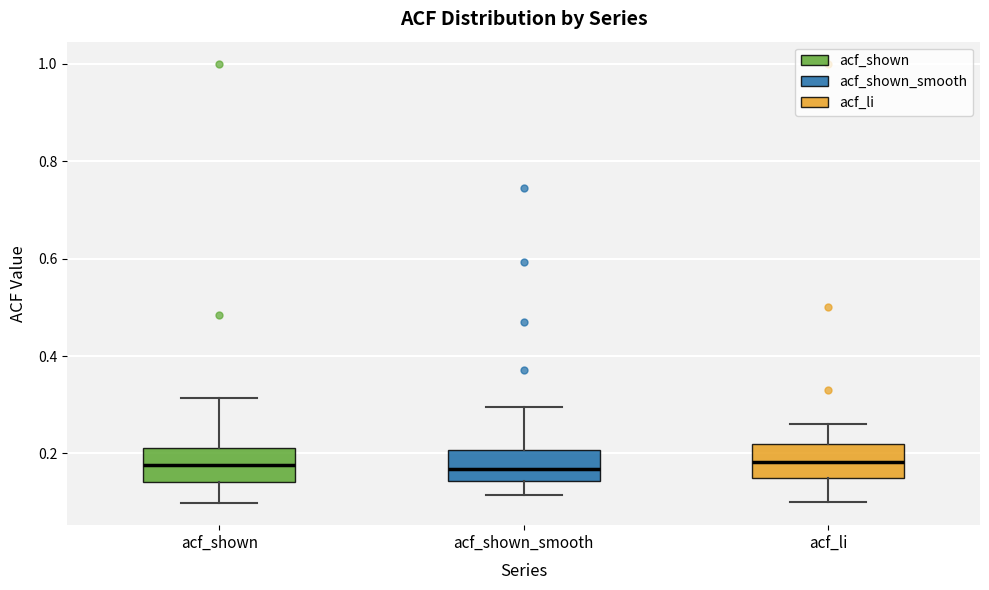

Reading left to right, read every box against the y-axis: the position of its median line, the range the box covers, and the ends of its whiskers. The values are not printed on the chart, so give them approximately, as read against the axis.

acf_shown: median 0.18, box 0.14 to 0.22, whiskers 0.10 to 0.32
acf_shown_smooth: median 0.16, box 0.14 to 0.20, whiskers 0.12 to 0.30
acf_li: median 0.18, box 0.16 to 0.22, whiskers 0.10 to 0.26